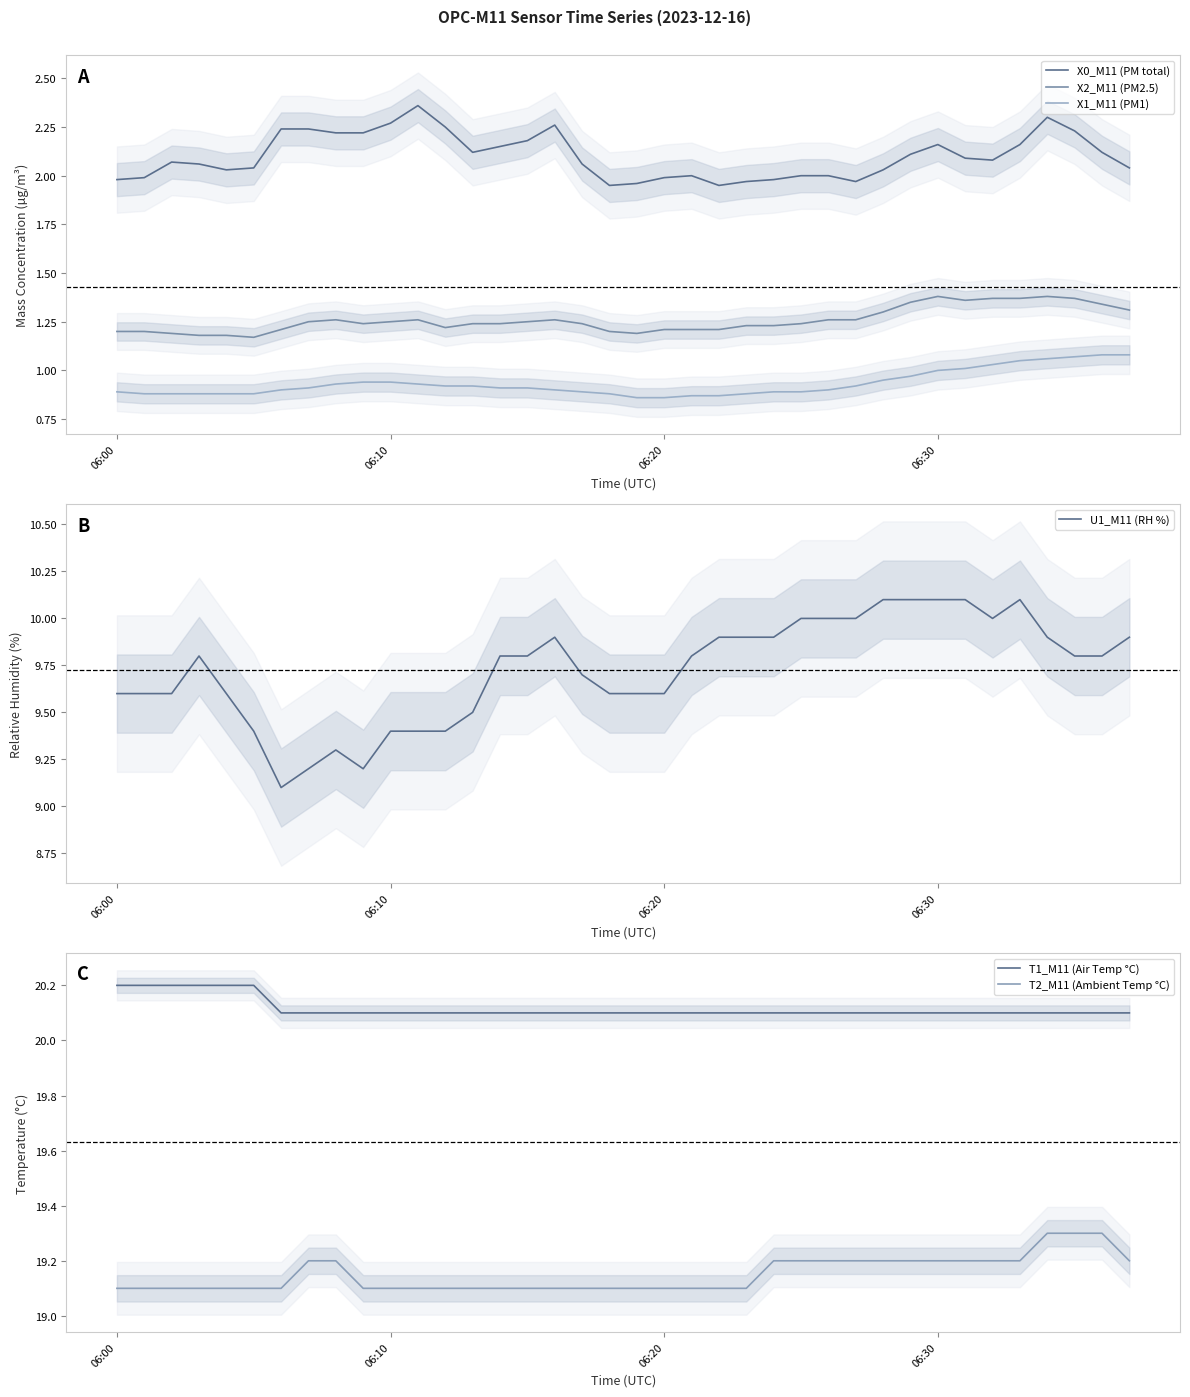

True or false: X1_M11 (PM1) and X2_M11 (PM2.5) intersect in this chart.

False